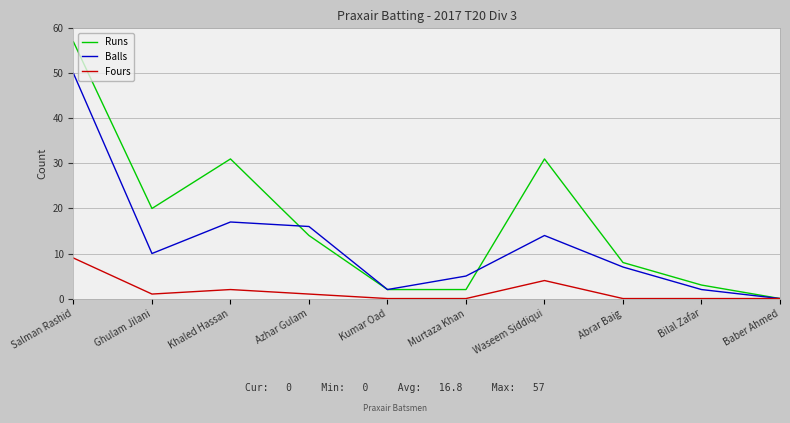

Reading left to right, what are all the values shown in this chart?

Runs: Salman Rashid=57	Ghulam Jilani=20	Khaled Hassan=31	Azhar Gulam=14	Kumar Oad=2	Murtaza Khan=2	Waseem Siddiqui=31	Abrar Baig=8	Bilal Zafar=3	Baber Ahmed=0
Balls: Salman Rashid=50	Ghulam Jilani=10	Khaled Hassan=17	Azhar Gulam=16	Kumar Oad=2	Murtaza Khan=5	Waseem Siddiqui=14	Abrar Baig=7	Bilal Zafar=2	Baber Ahmed=0
Fours: Salman Rashid=9	Ghulam Jilani=1	Khaled Hassan=2	Azhar Gulam=1	Kumar Oad=0	Murtaza Khan=0	Waseem Siddiqui=4	Abrar Baig=0	Bilal Zafar=0	Baber Ahmed=0